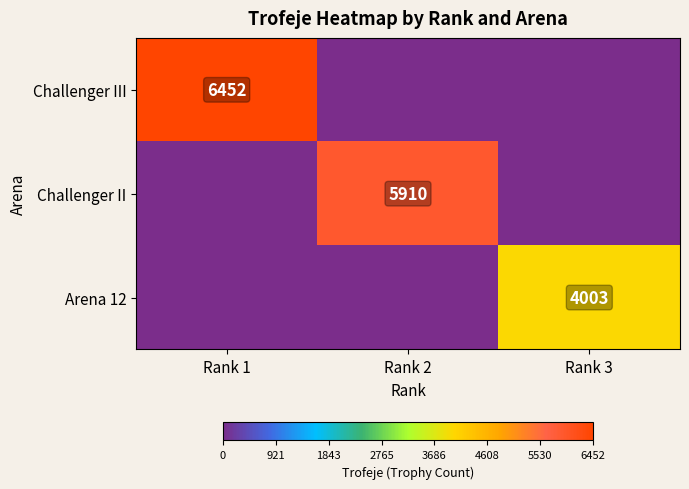

Which has a higher value, Rank 3 or Rank 1?

Rank 1